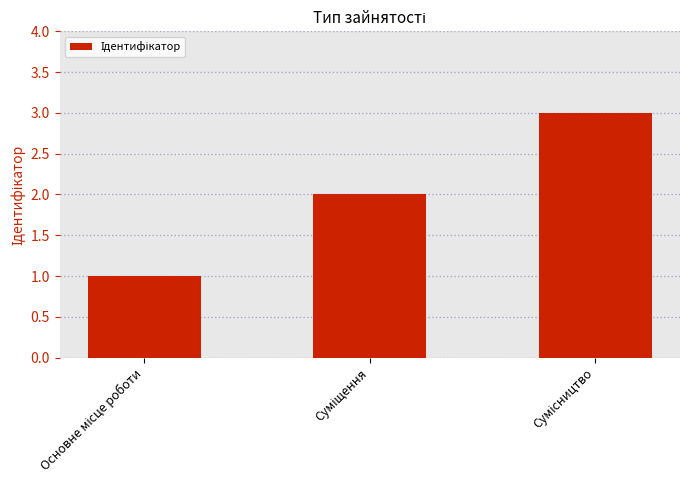

What is the maximum value shown in the chart?

3